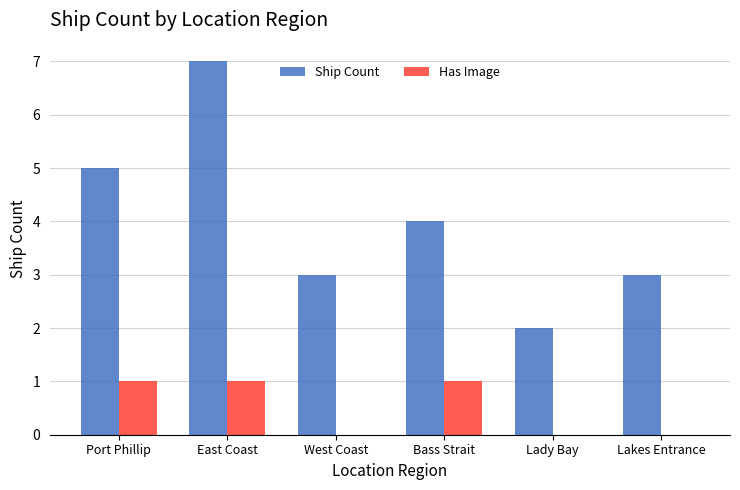

Which series has the largest total across all categories?

Ship Count